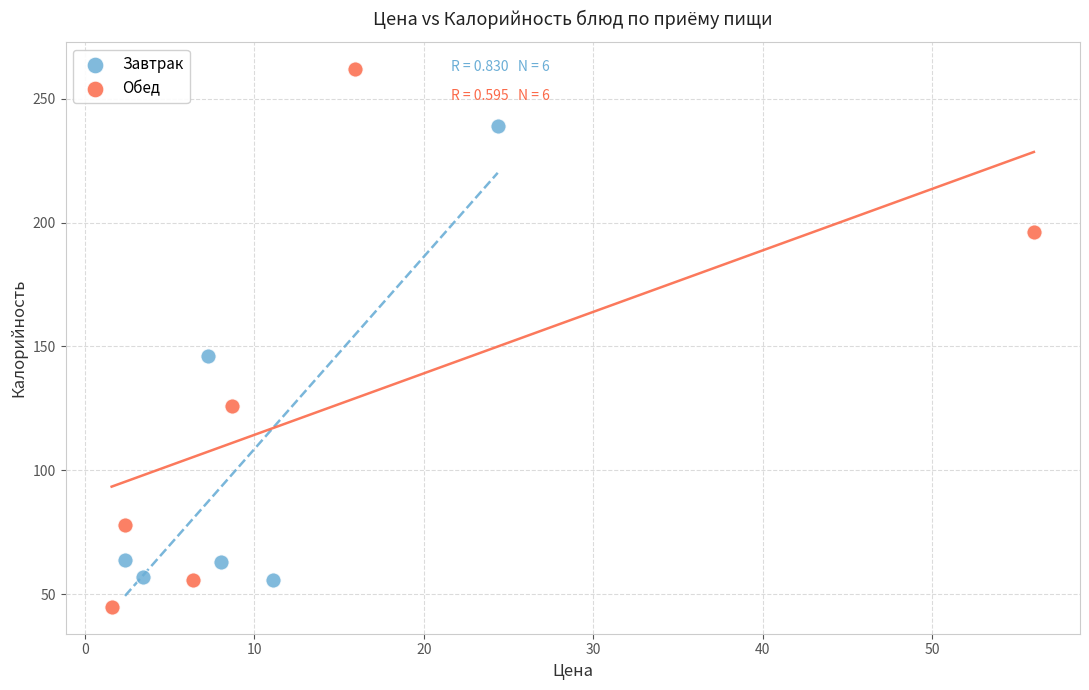

Which series has the widest spread of Y values?

Обед